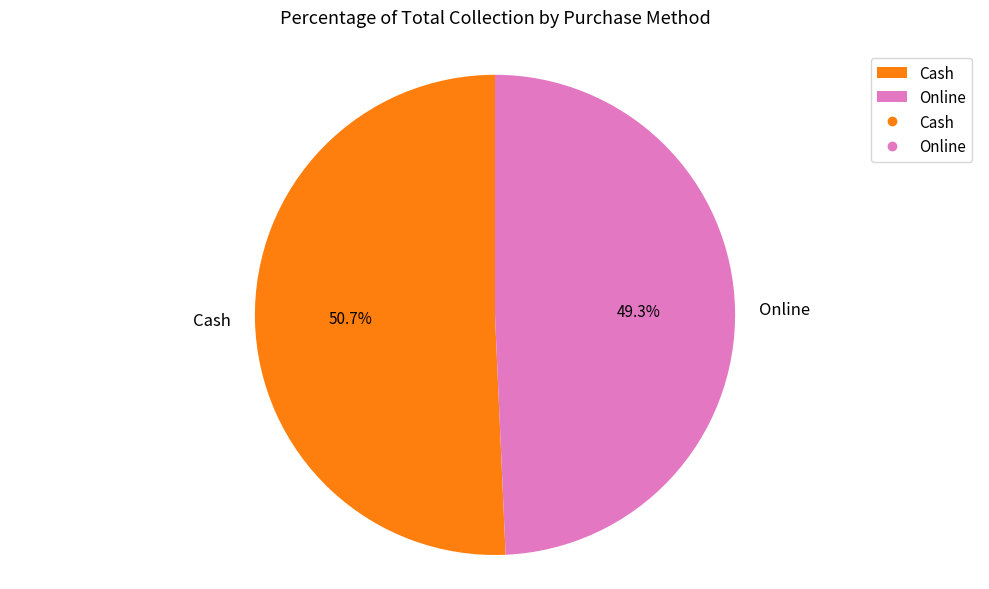

True or false: Cash accounts for 51% of the total.

True